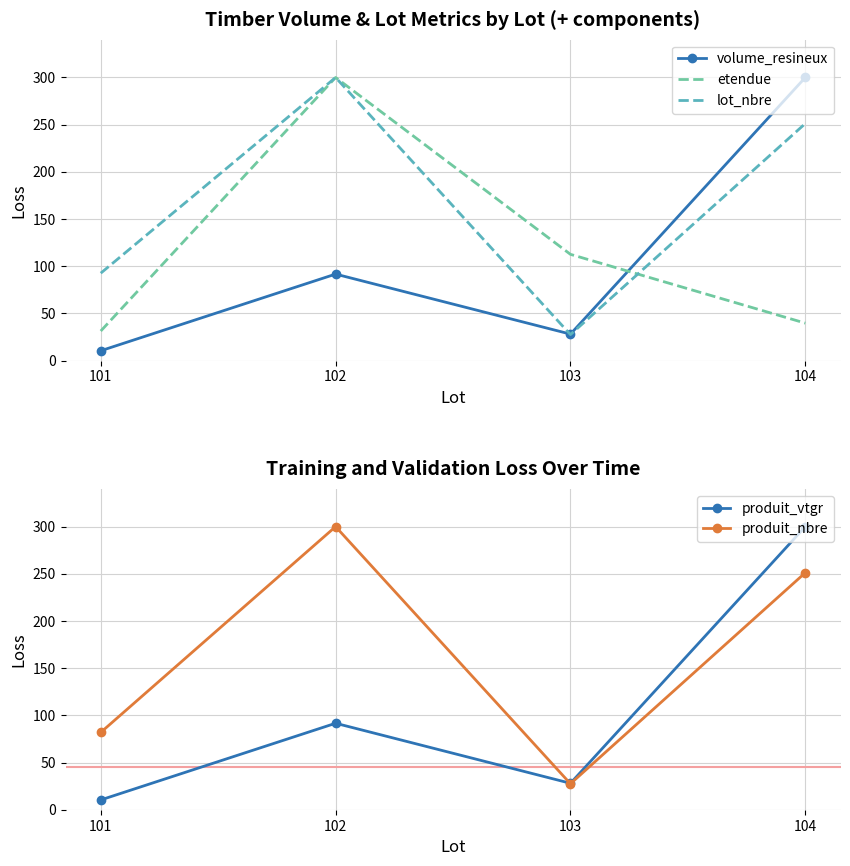

How many data points in produit_nbre are less than 251?

2